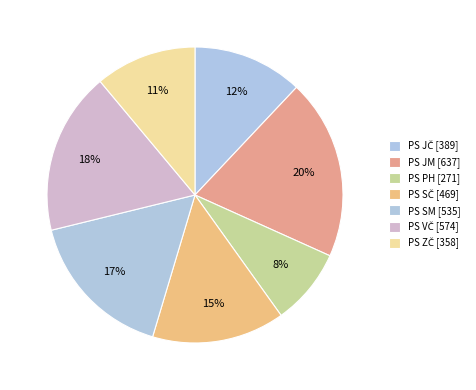

Rank the categories by value from lowest to highest.

PS PH, PS ZČ, PS JČ, PS SČ, PS SM, PS VČ, PS JM